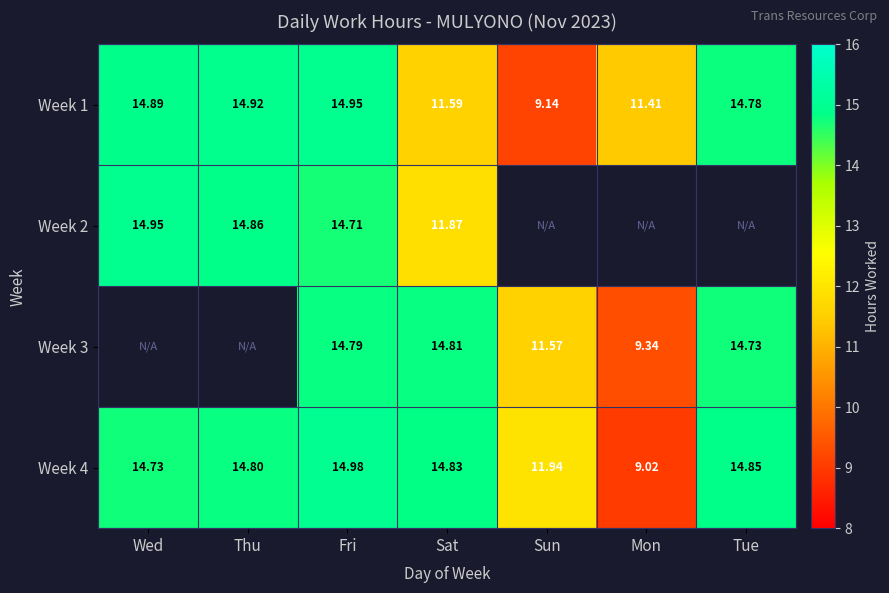

At which label does Week 4 first exceed 14?

Wed